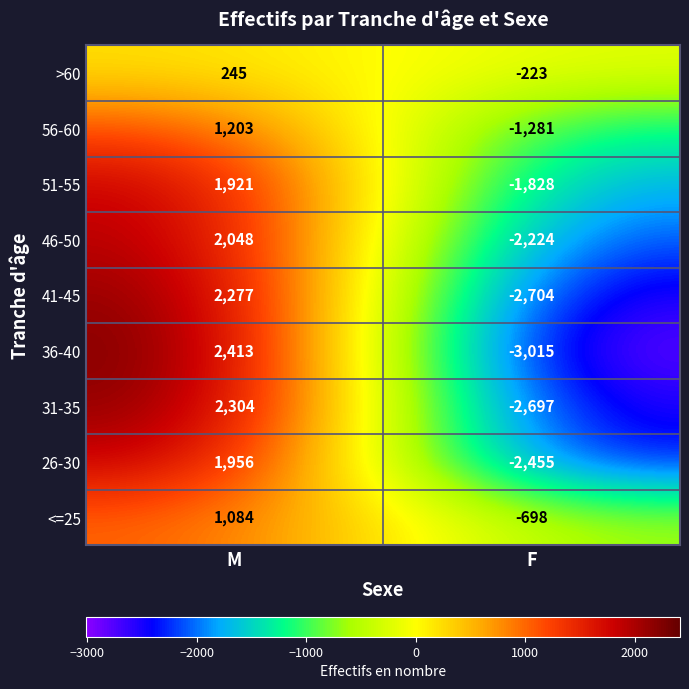

What is the smallest value displayed?

-3015